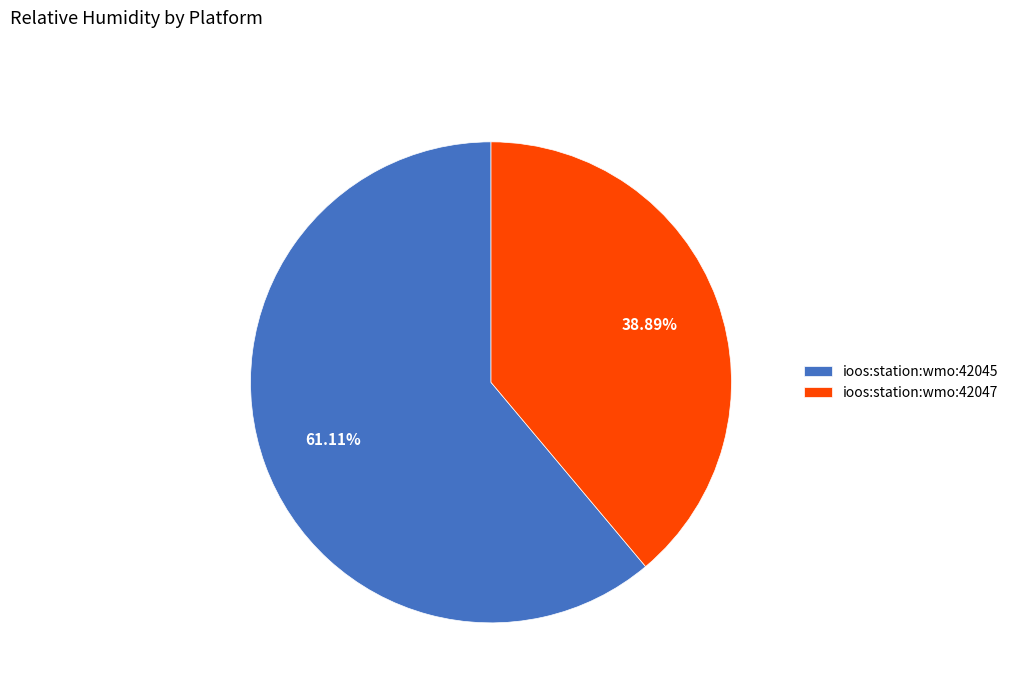

The ioos:station:wmo:42047 slice represents 30% of the pie. True or false?

False